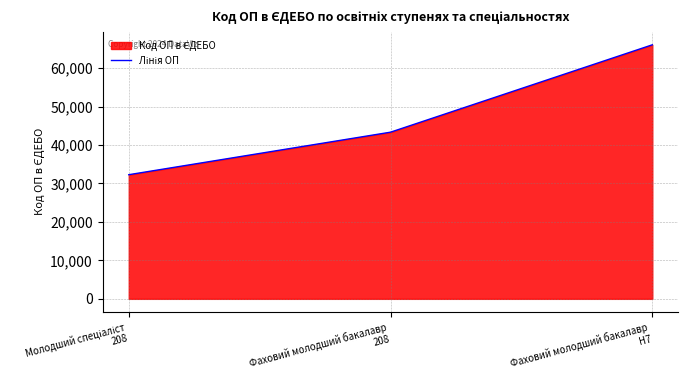

Is it true that the value at 2027-07-01 is 47633?

False